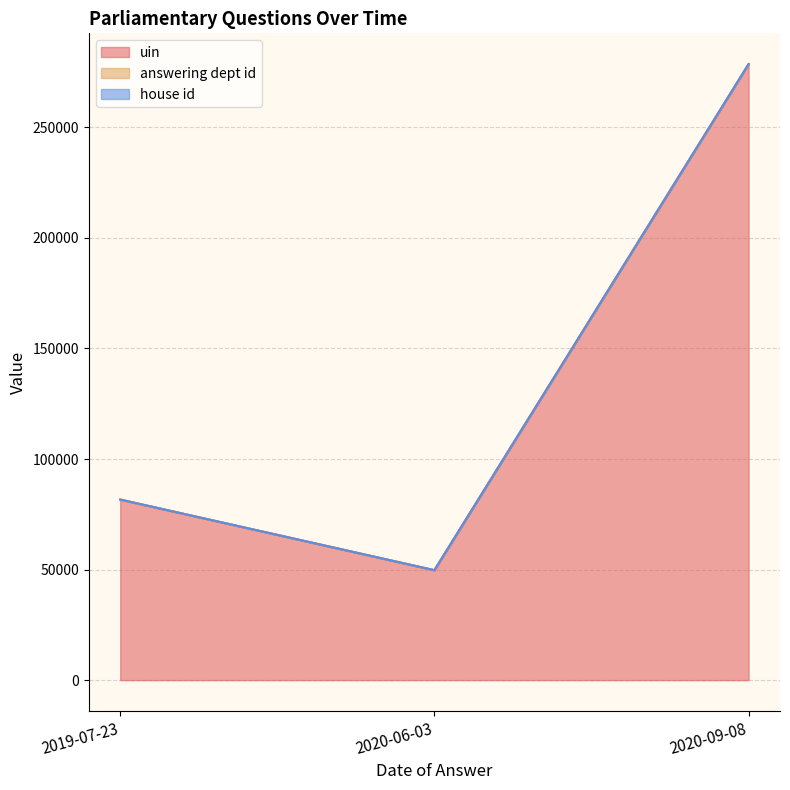

Which series has the largest range (max minus min)?

uin